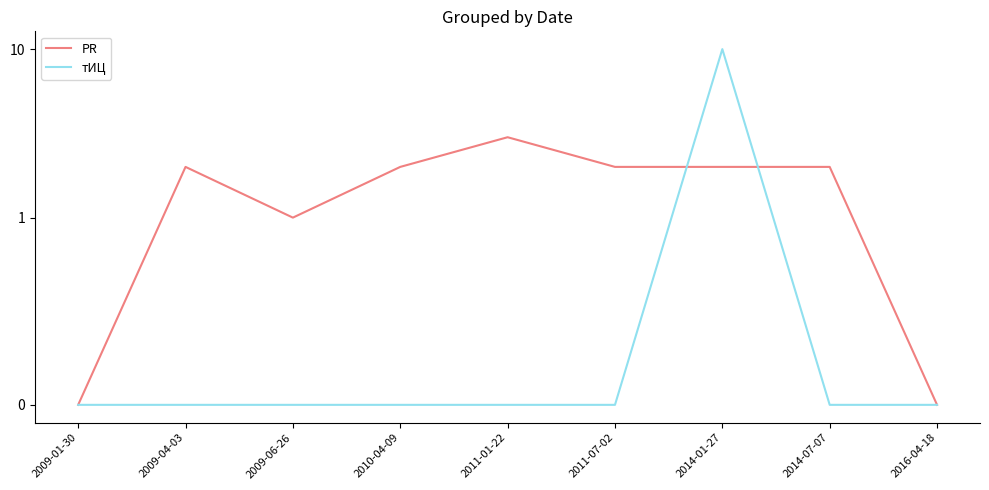

At which category does PR reach its first local valley?

2009-06-26